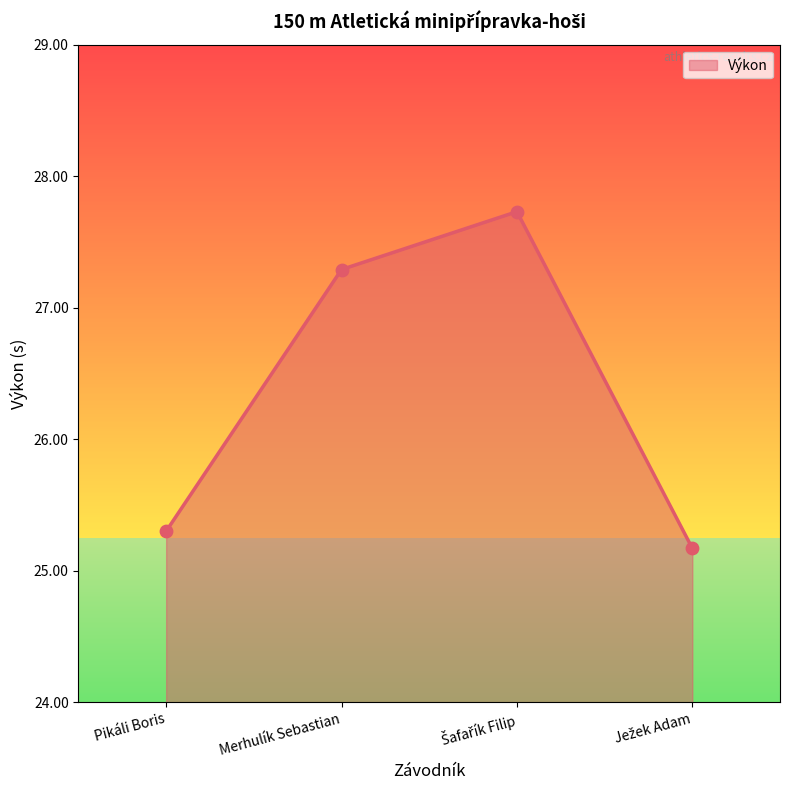

What is the difference between the maximum and minimum values?

2.6